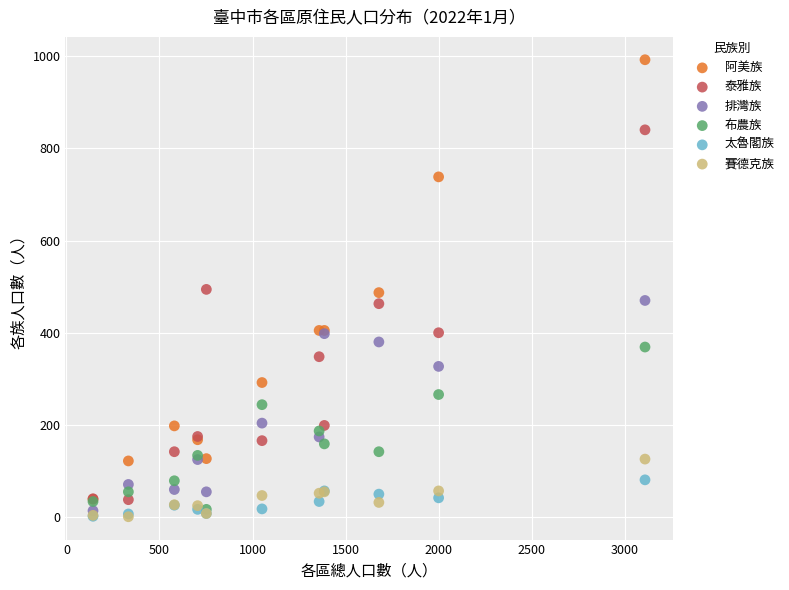

What are all the series names shown in the legend?

阿美族, 泰雅族, 排灣族, 布農族, 太魯閣族, 賽德克族